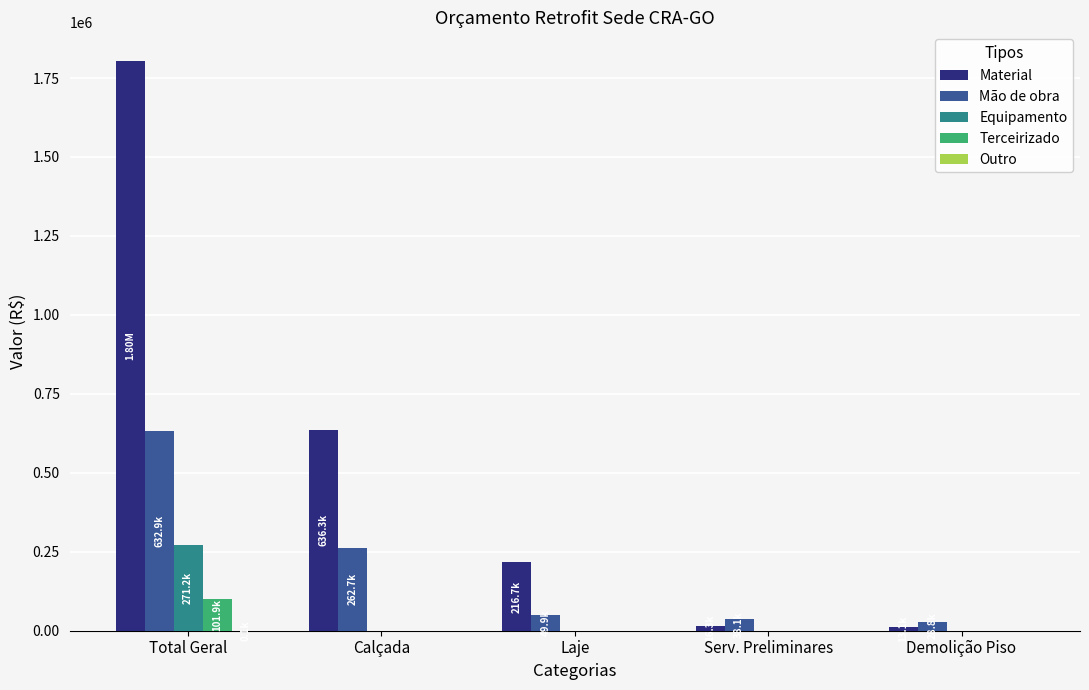

At which label is Material closest to 908800?

Calçada